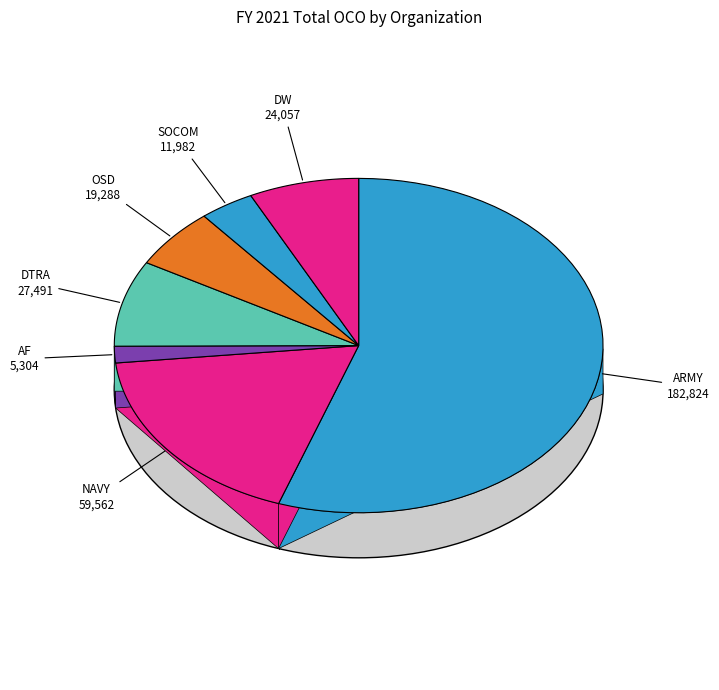

Which slice is the largest?

ARMY